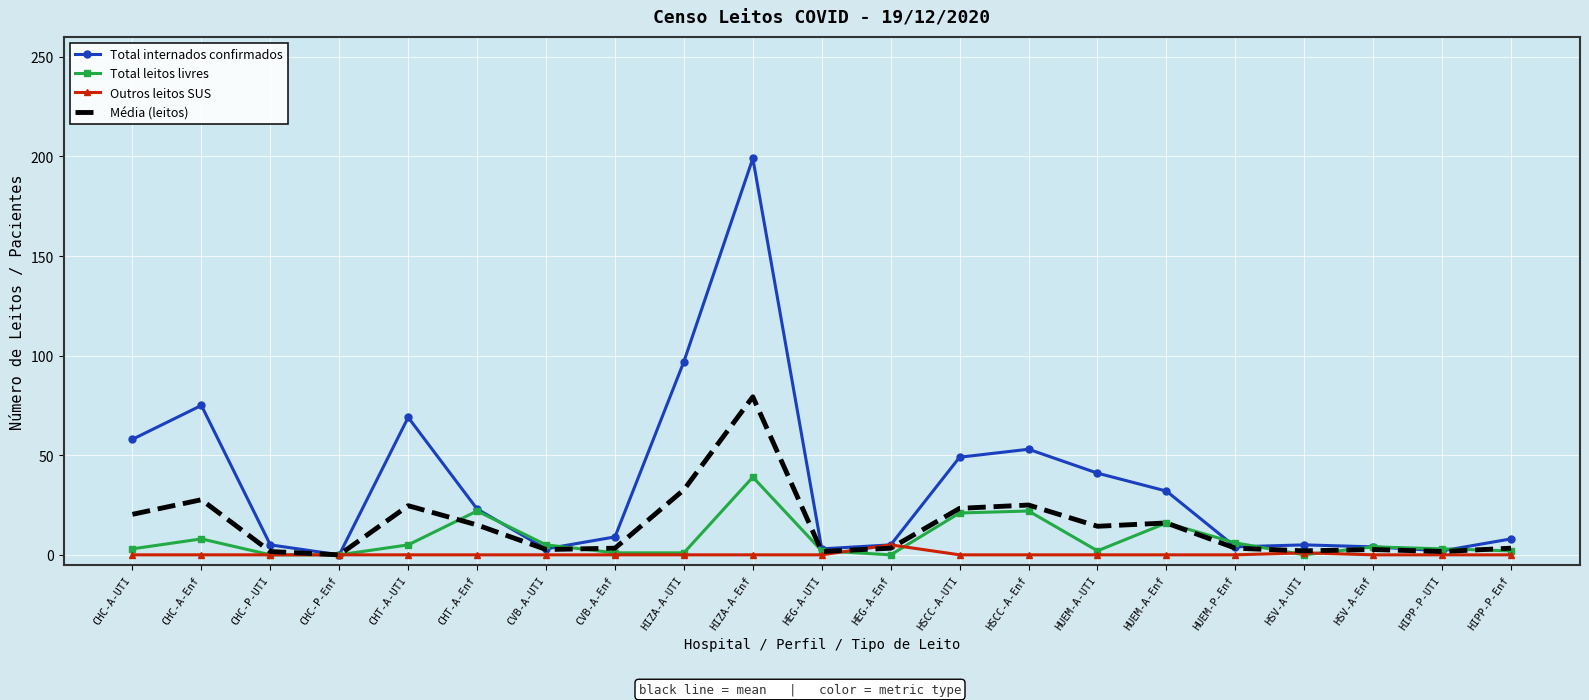

At which category is the sum across all series the highest?

HIZA-A-Enf